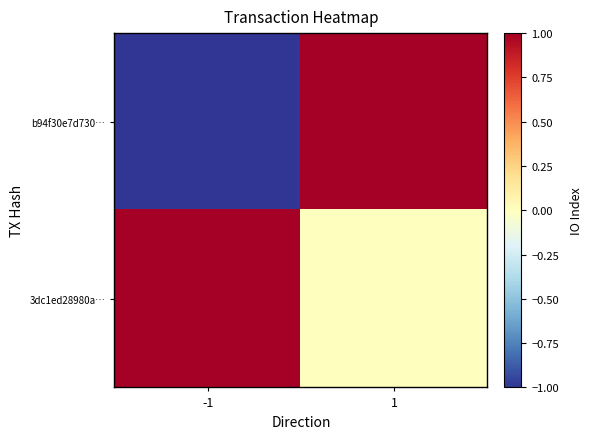

Which series has the largest range (max minus min)?

b94f30e7d730…